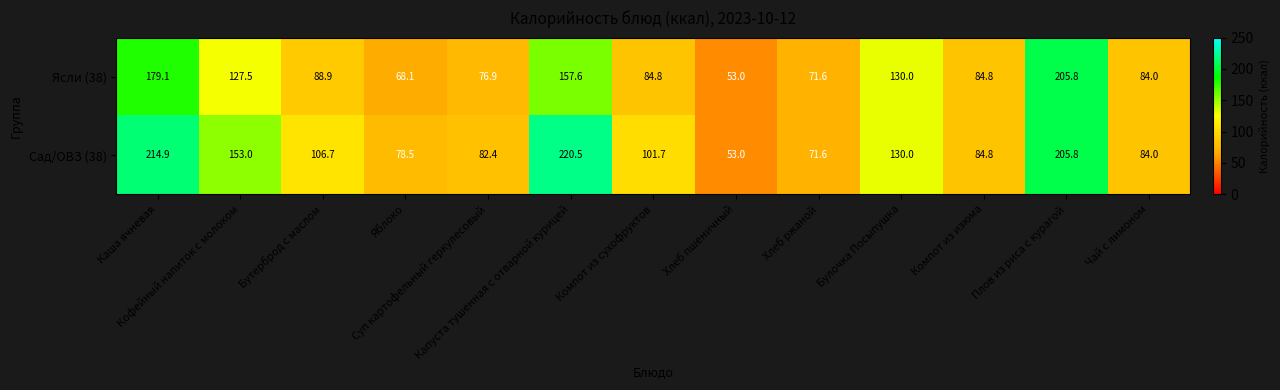

Rank the series by their average value, from highest to lowest.

Сад/ОВЗ (38), Ясли (38)